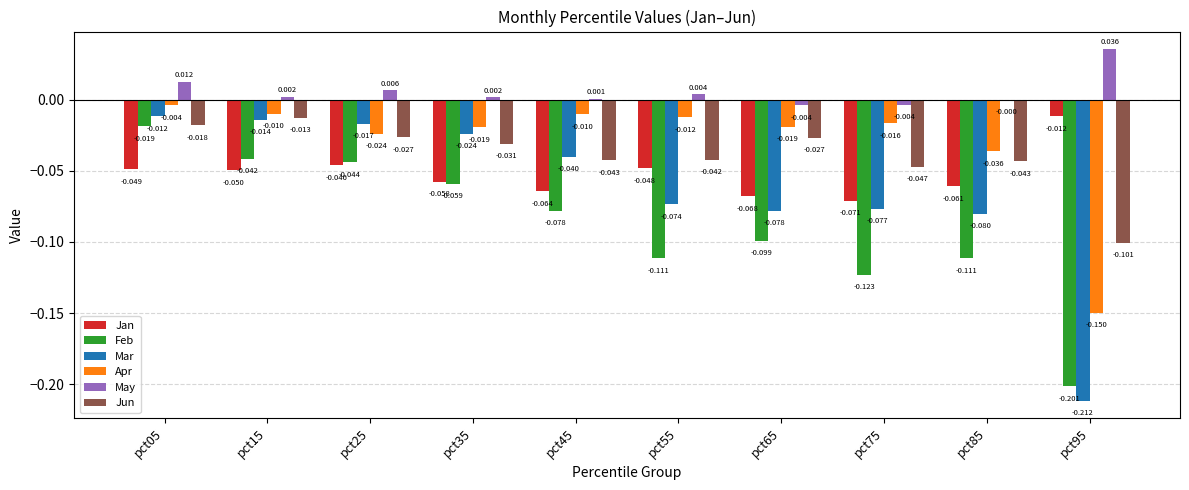

Which series changed the most between pct25 and pct55?

Feb